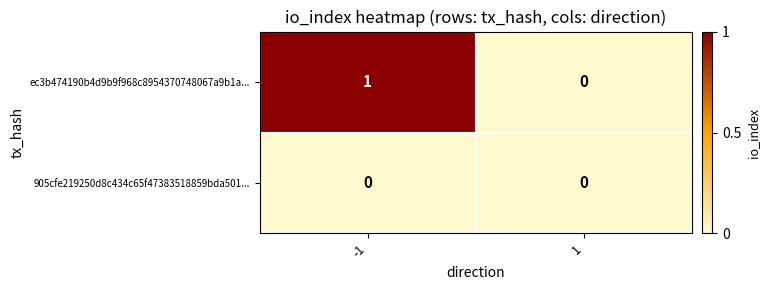

True or false: ec3b474190b4d9b9f968c8954370748067a9b1a... has a value of 1 at -1.

True